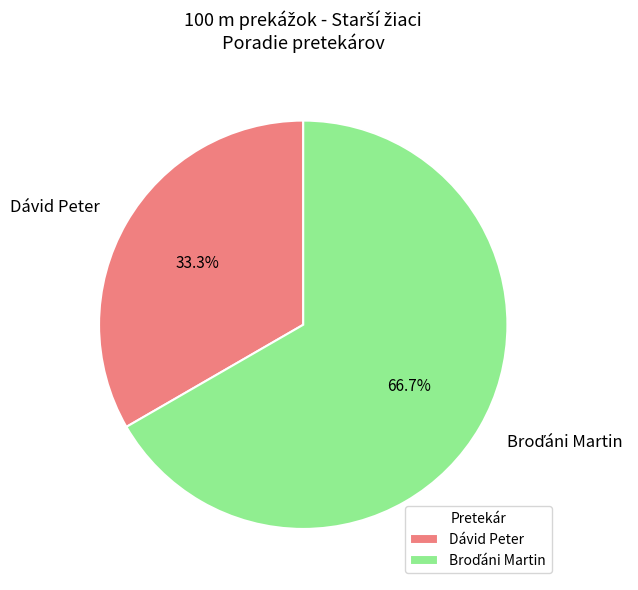

How many segments does this pie chart have?

2